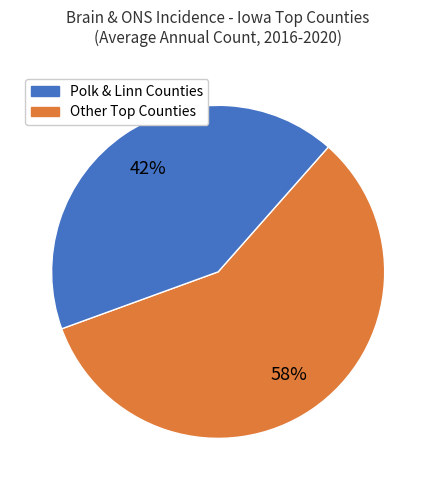

Does any single category account for the majority?

Yes